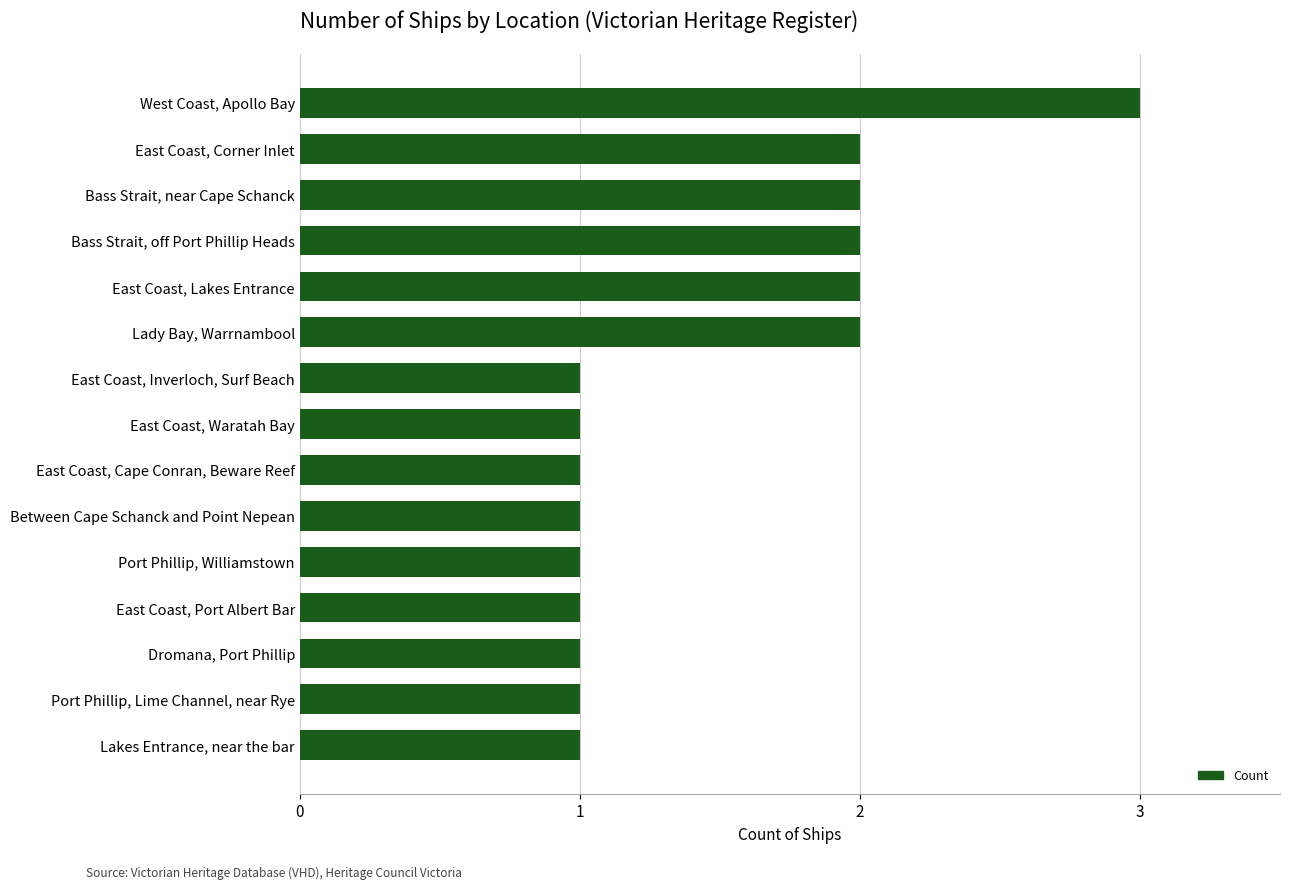

How many bars are there in total?

15